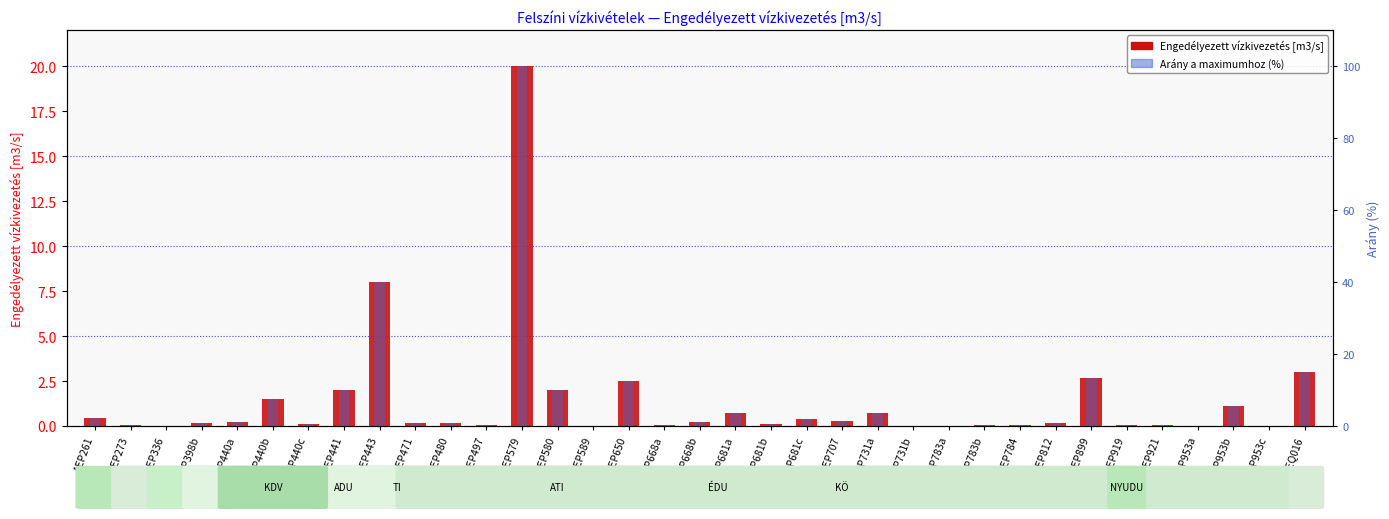

At which category is the sum across all series the highest?

AEP579